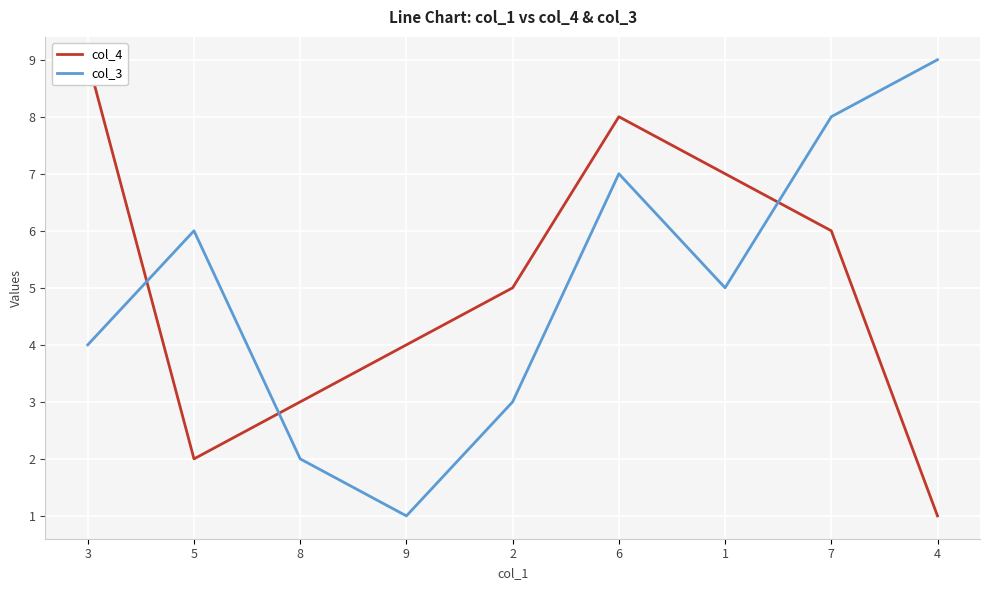

Reading left to right, list all the values displayed in this chart.

col_4: 9	2	3	4	5	8	7	6	1
col_3: 4	6	2	1	3	7	5	8	9